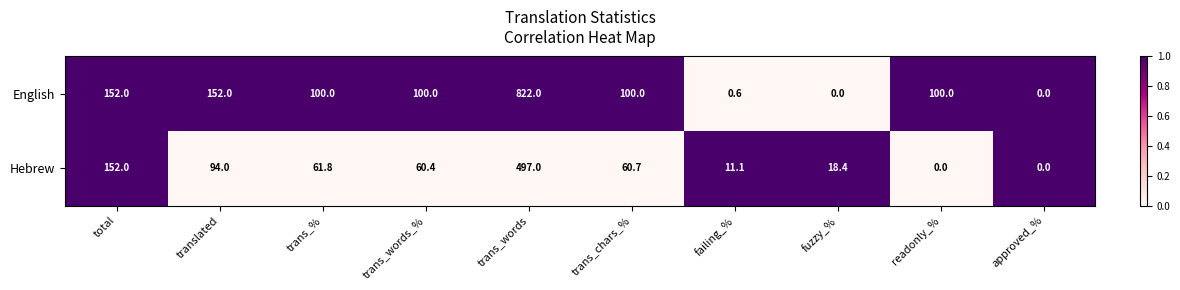

Which series has the largest total across all categories?

English